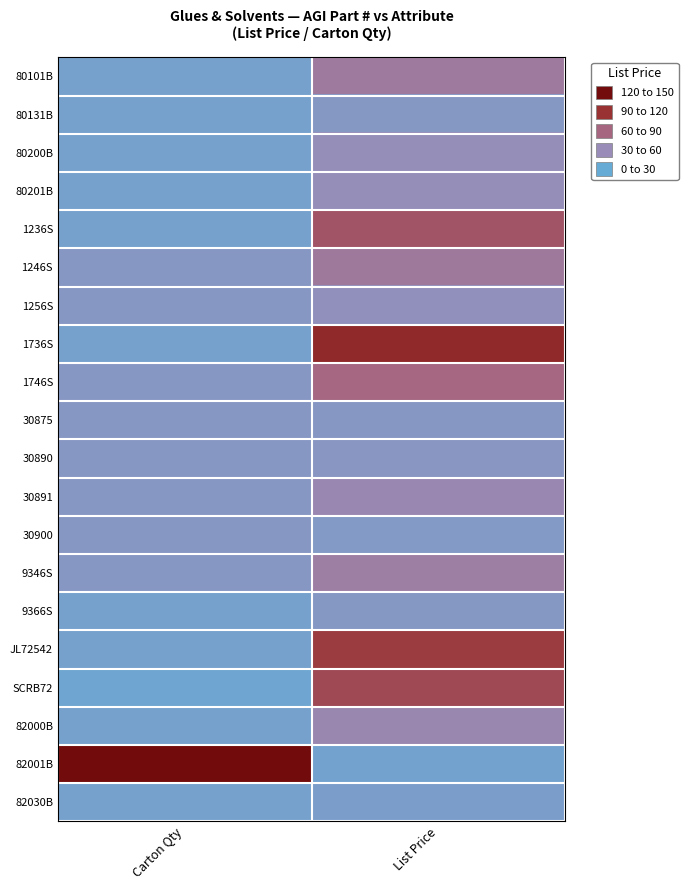

What is the spread (max minus min) of values at List Price?

110.4